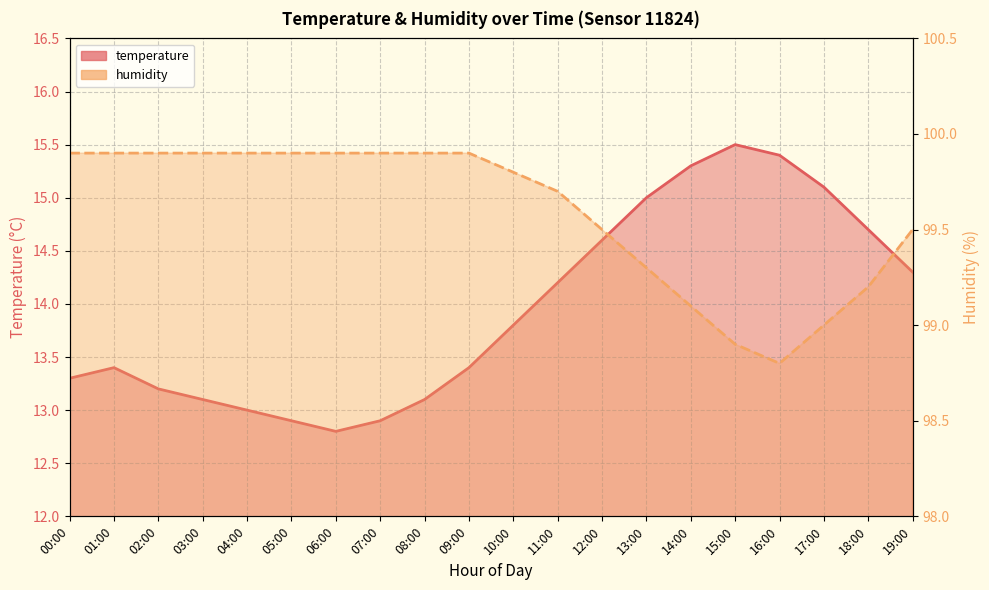

What is the label of the 1st point from the left?

00:00